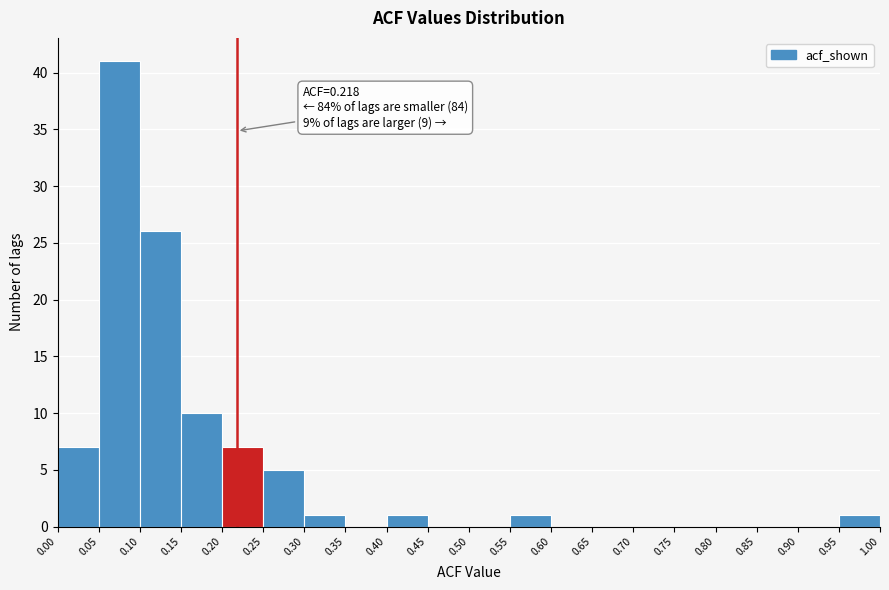

Over which range of the x-axis is the bar tallest?

0.05 to 0.10